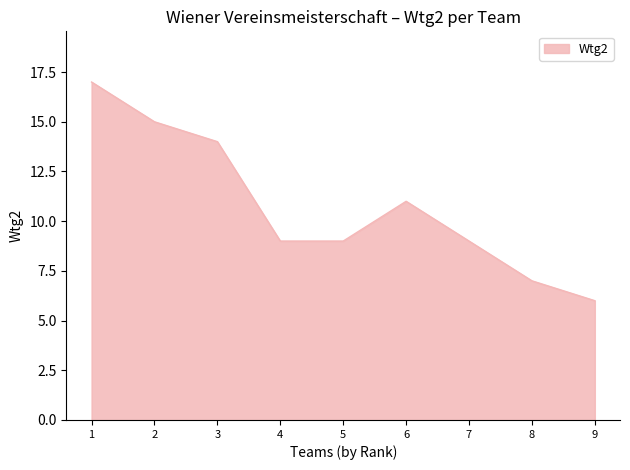

What is the minimum value shown in the chart?

6